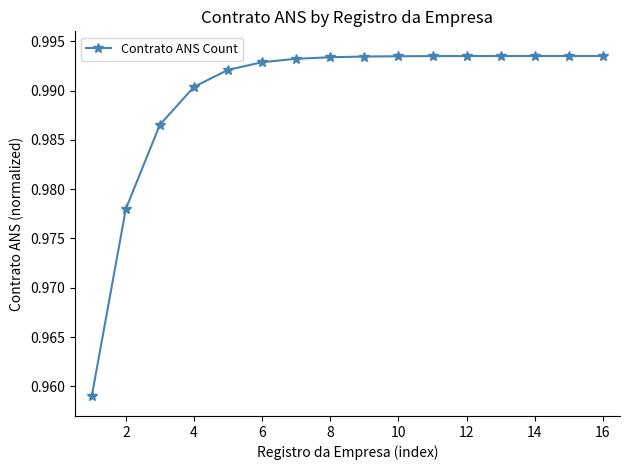

What is the sum of all values?

15.8